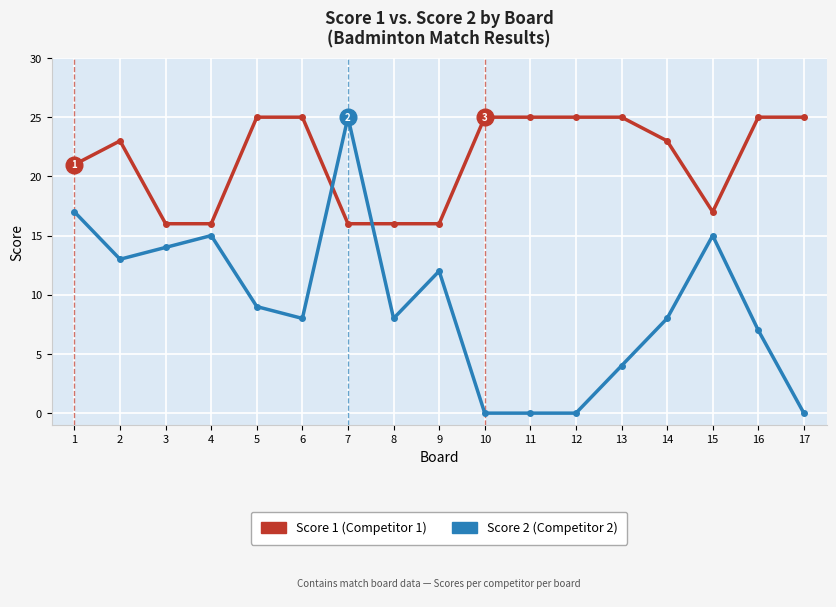

What is the maximum value shown in the chart?

25